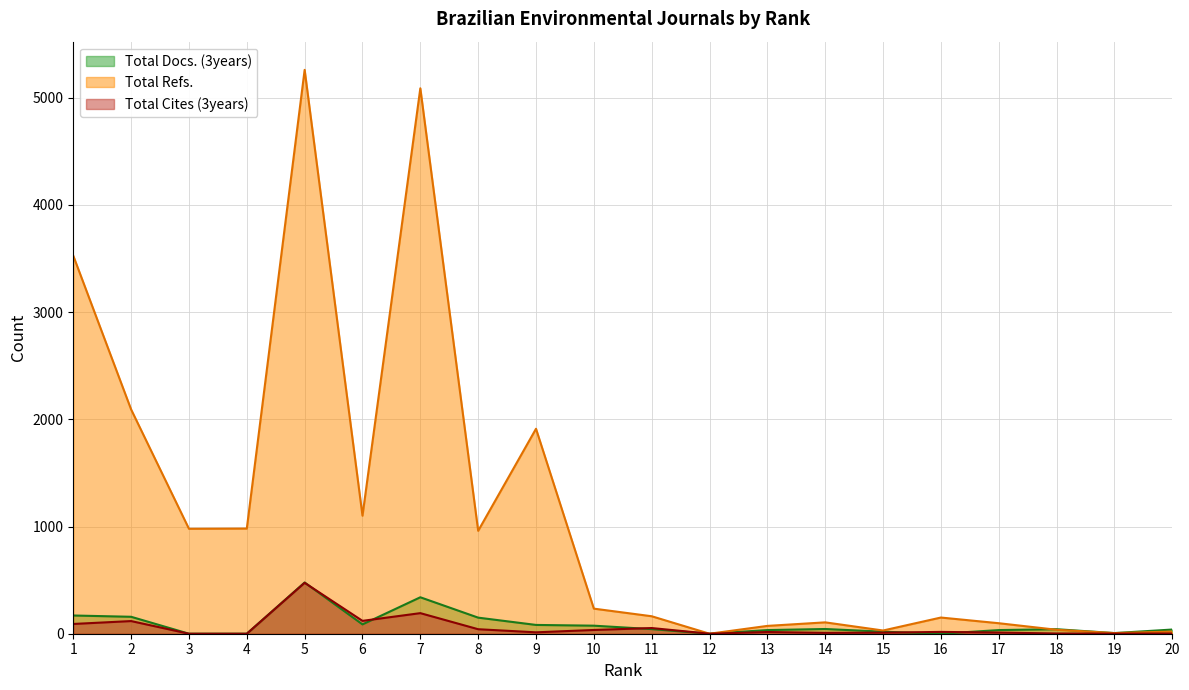

How many values in the Total Docs. (3years) series are below 43?

10